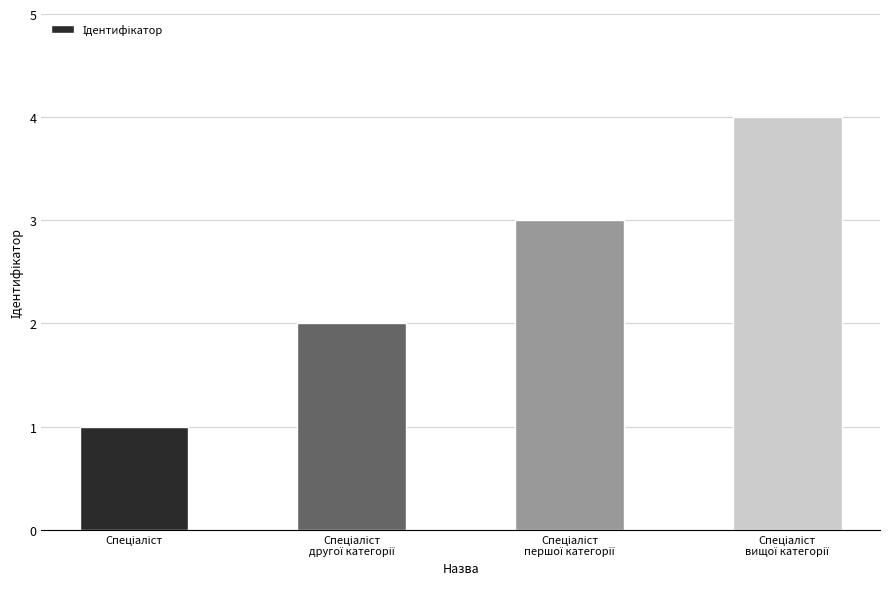

What is the maximum value shown in the chart?

4